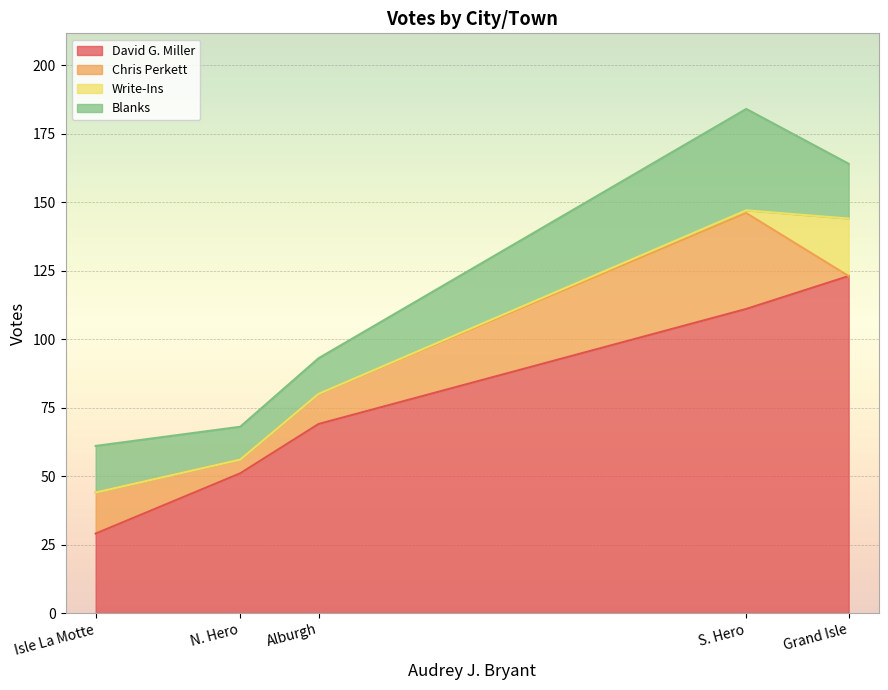

What is the spread (max minus min) of values at N. Hero?

51